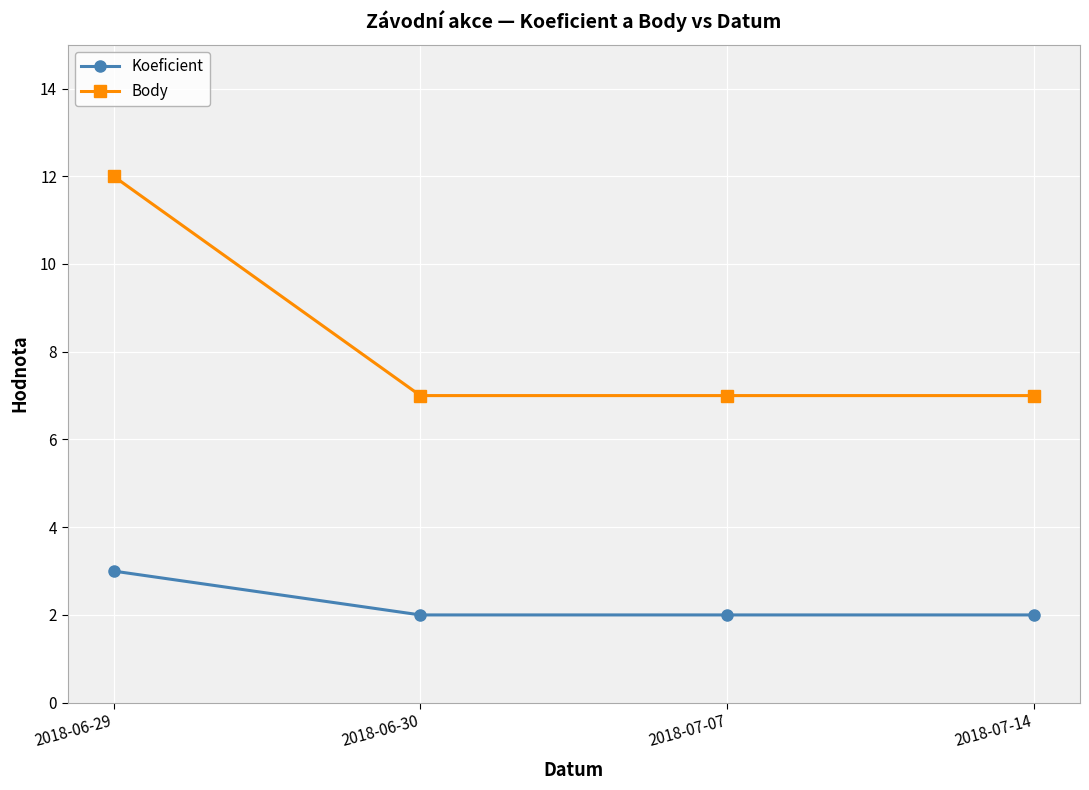

What is the average value of the Koeficient series?

2